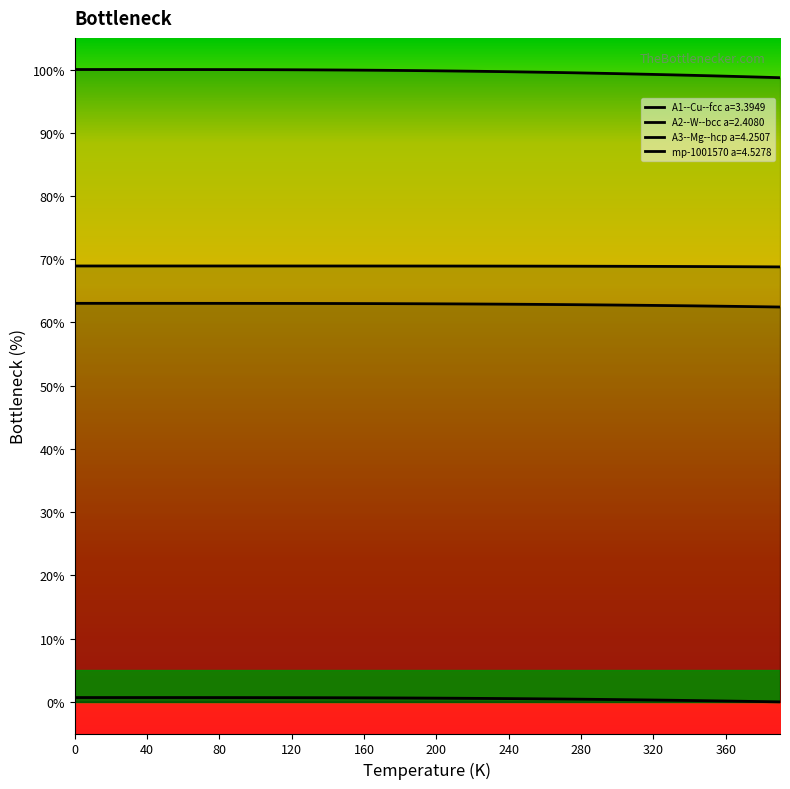

At which label does mp-1001570 a=4.5278 reach its minimum?

390